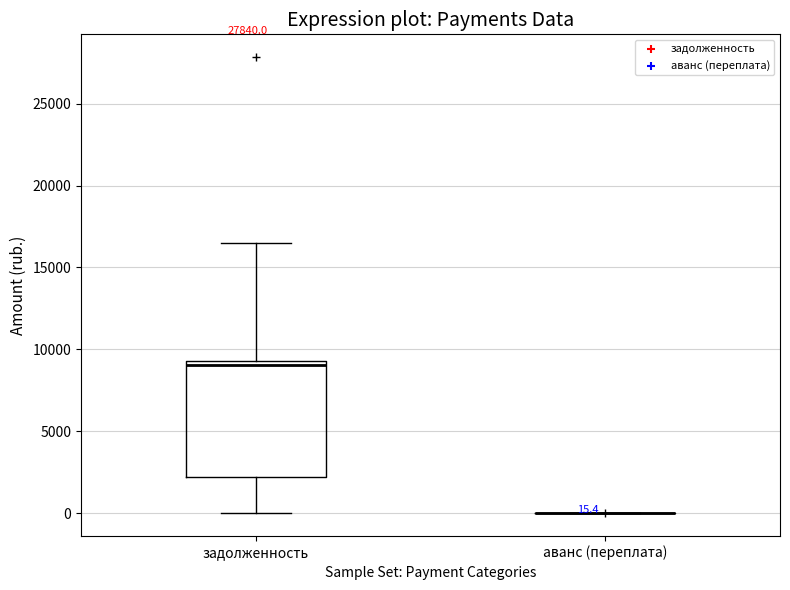

Comparing the boxes themselves (not the whiskers), which one is the tallest?

задолженность